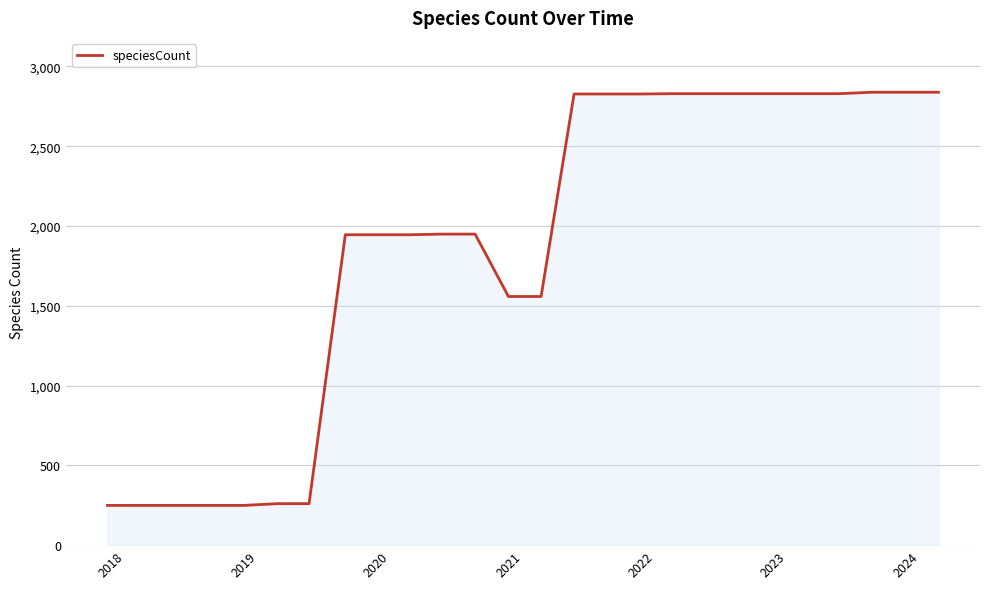

What is the maximum value shown in the chart?

2838